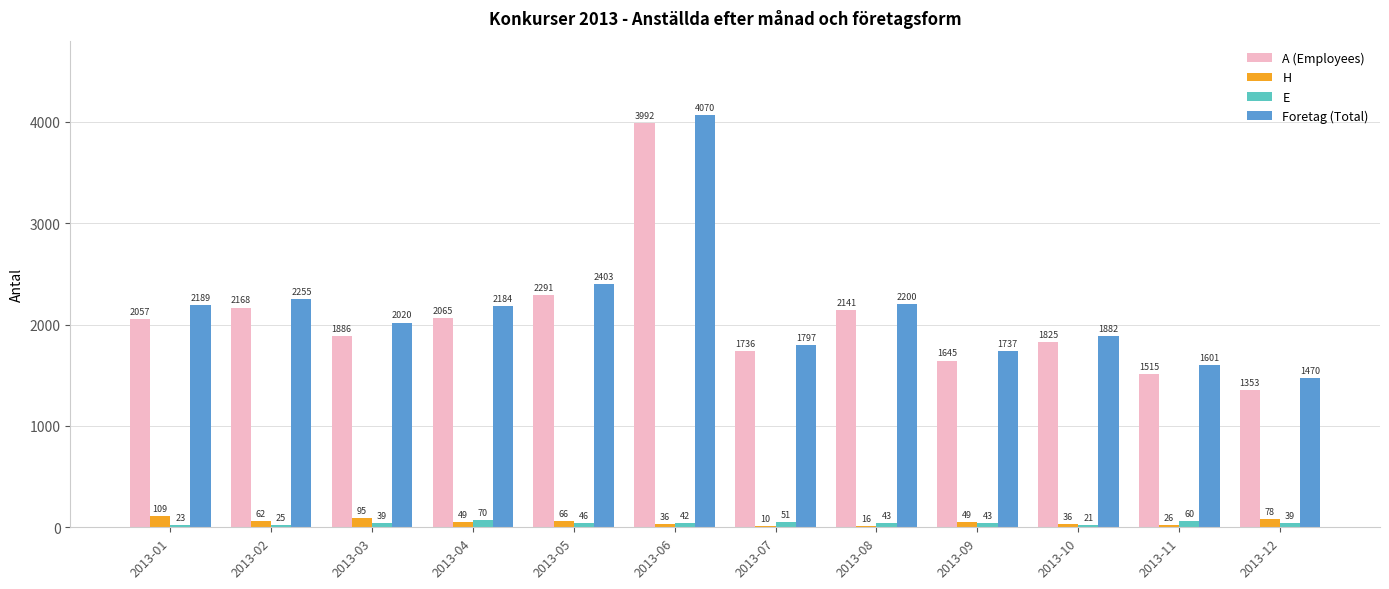

The value of A (Employees) at 2013-03 is 444. True or false?

False